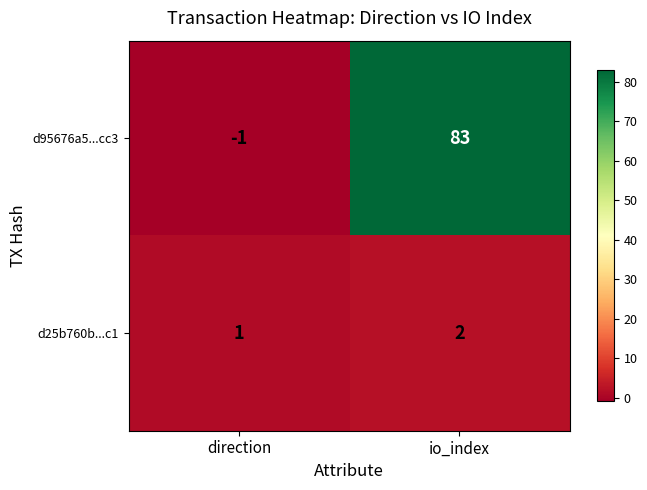

What is the minimum value shown in the chart?

-1